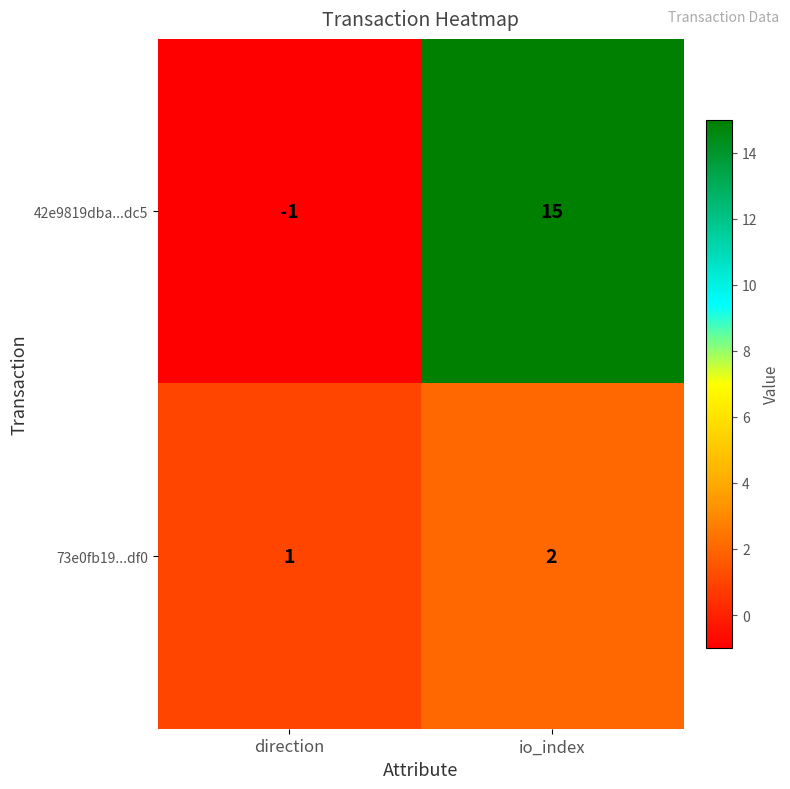

Which category has the lowest value in the 42e9819dba...dc5 series?

direction